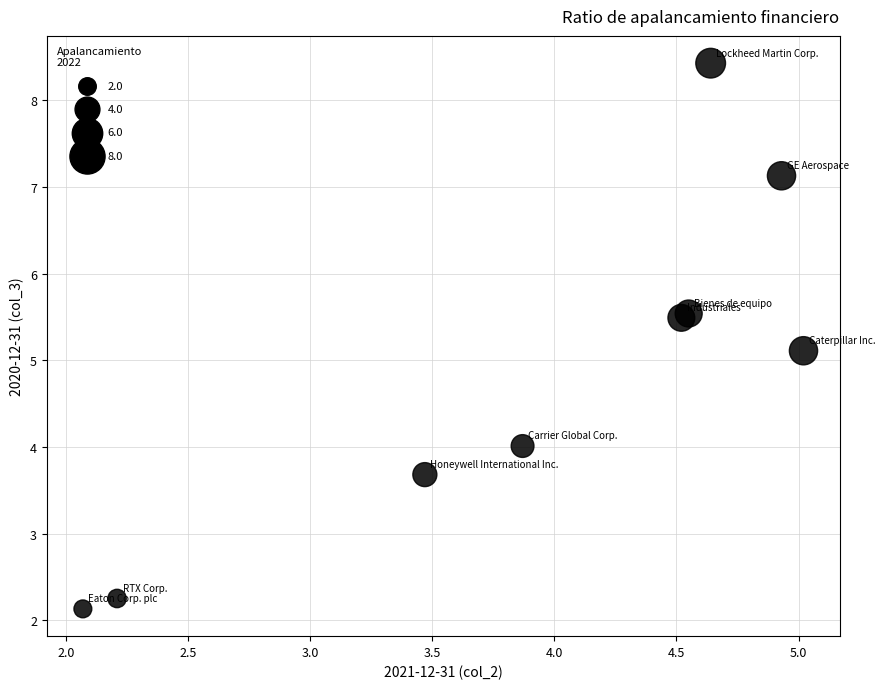

What Y value in the scatter plot is closest to 5?

5.1